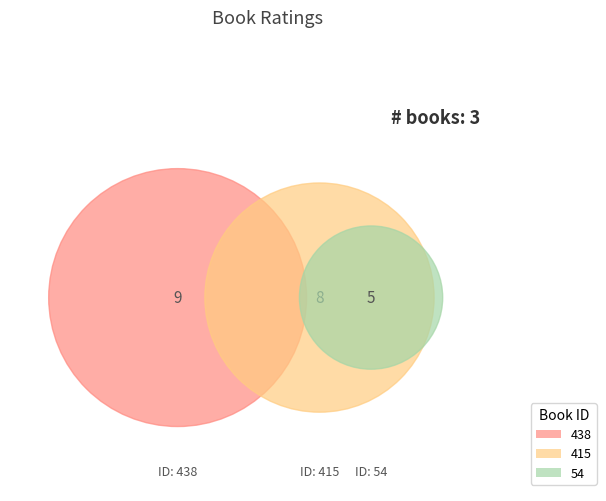

How many segments does this pie chart have?

3